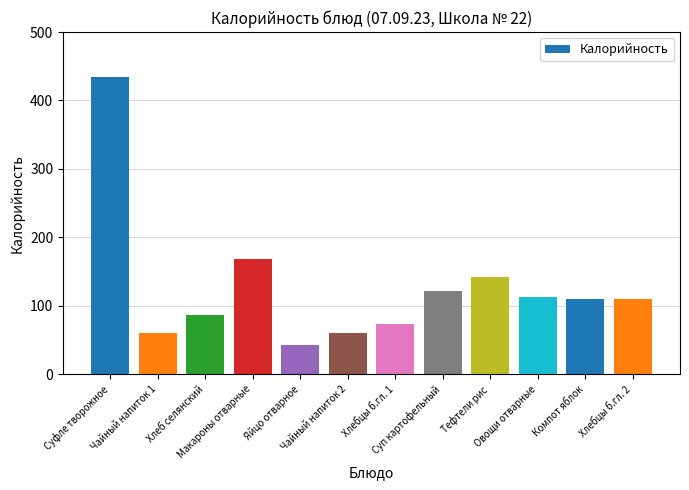

What is the label of the 3rd bar from the right?

Овощи отварные